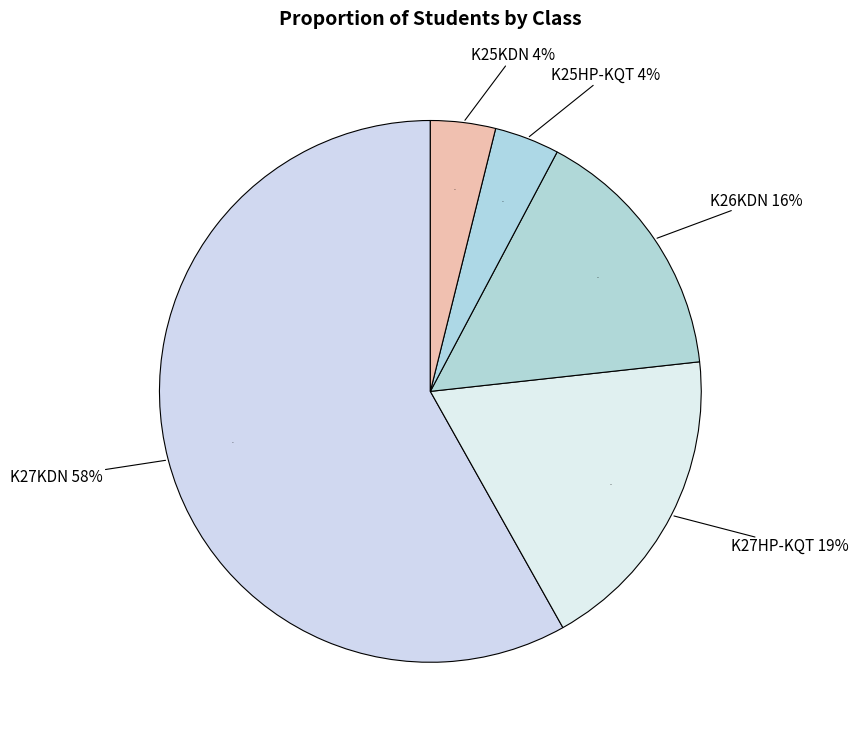

Is it true that K27KDN is 53% of the pie?

False